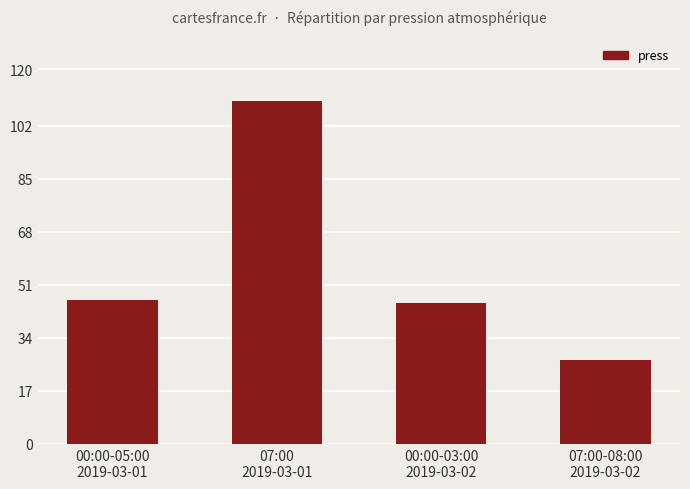

Reading right to left, extract all data points from this chart.

27	45	110	46